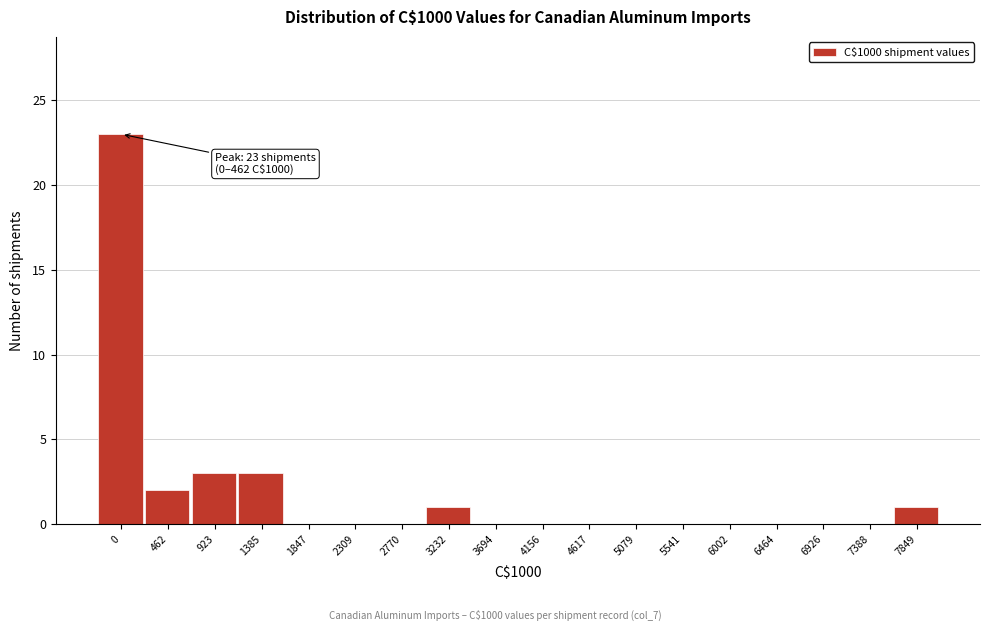

Reading left to right, transcribe all the data shown in this chart.

0=23	462=2	923=3	1385=3	1847=0	2309=0	2770=0	3232=1	3694=0	4156=0	4617=0	5079=0	5541=0	6002=0	6464=0	6926=0	7388=0	7849=1